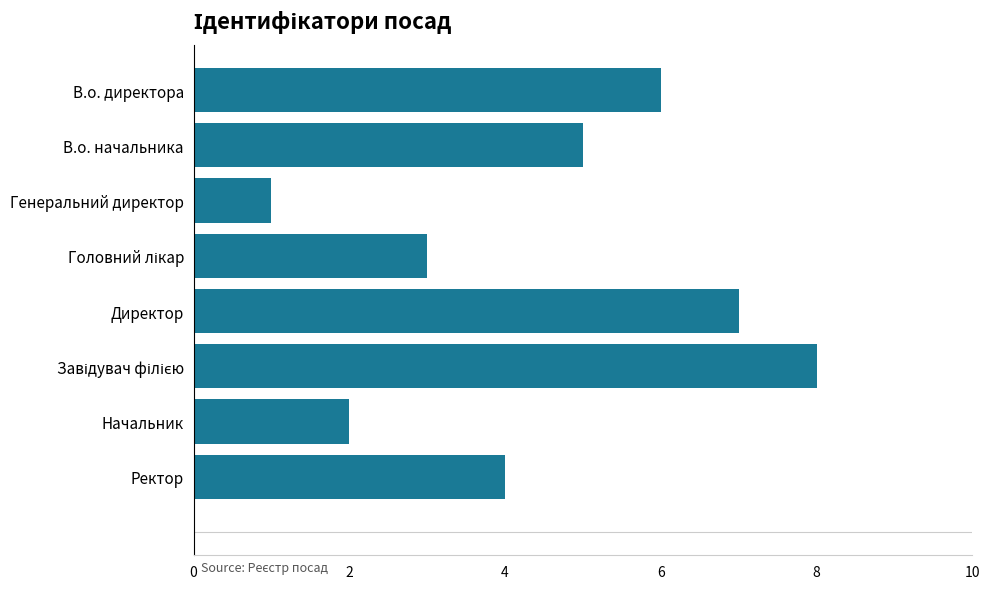

How many values are between 3 and 7?

5